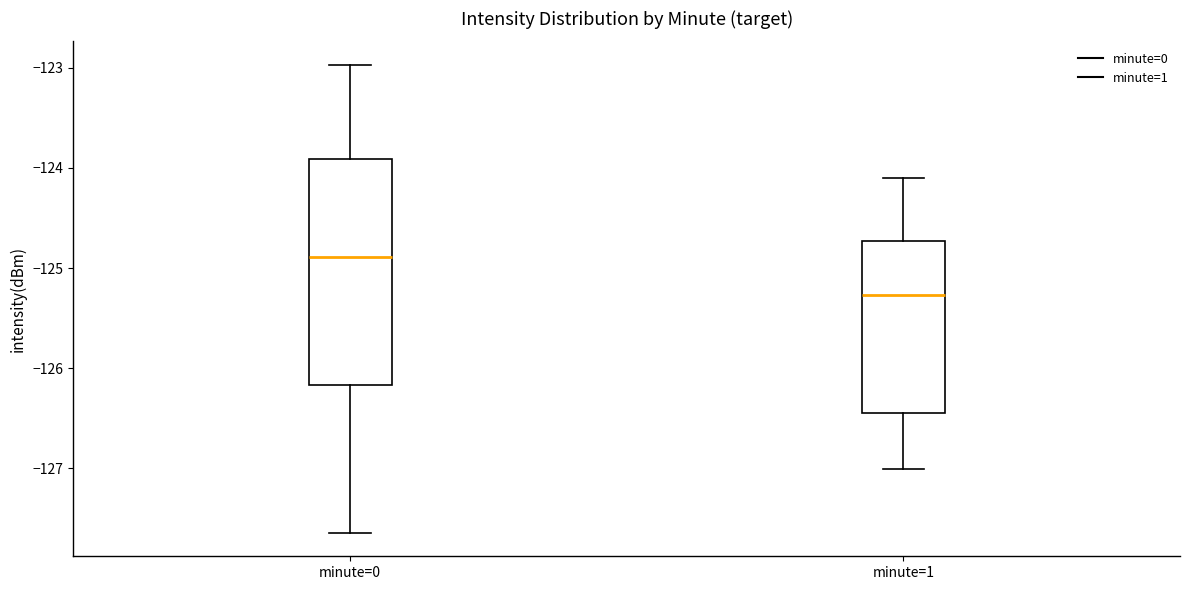

Which box is the tallest, from its lower edge to its upper edge?

minute=0